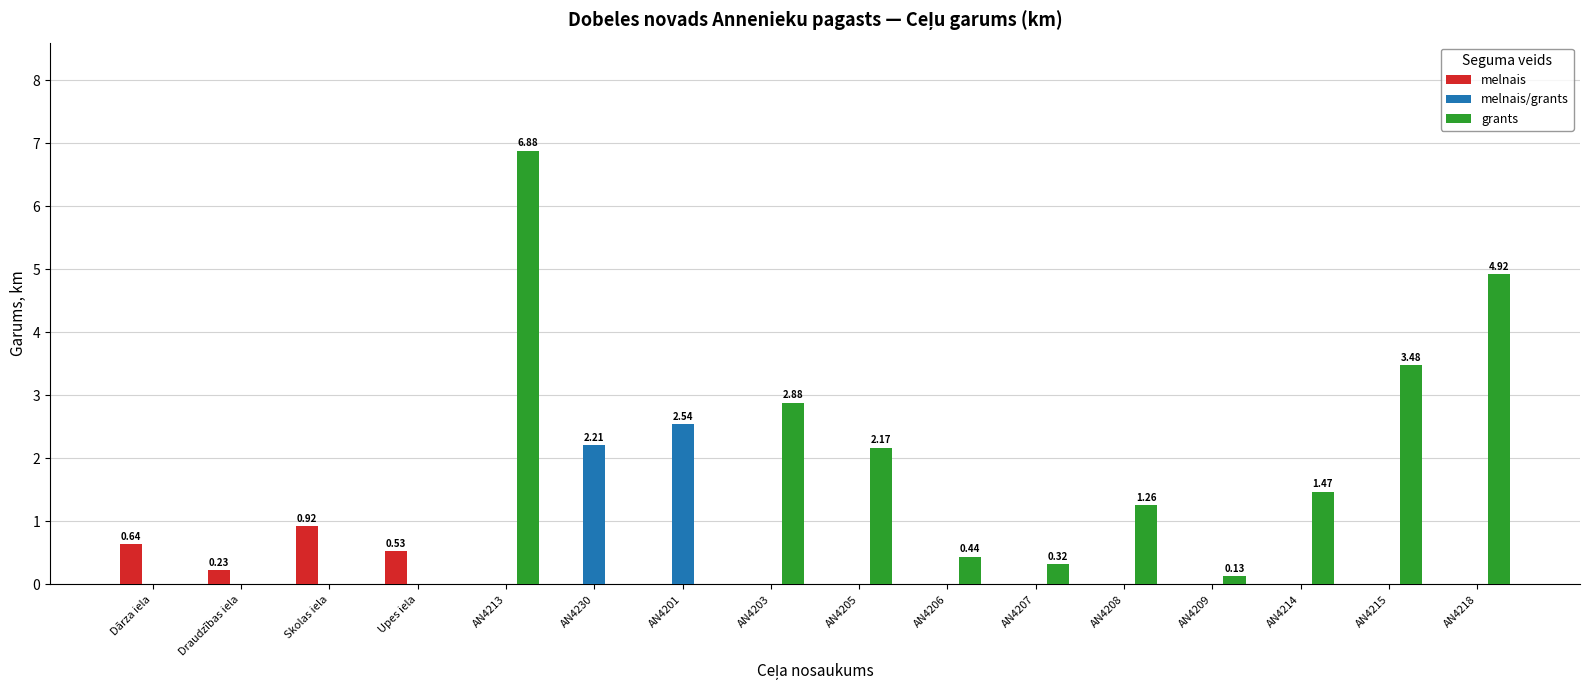

Between AN4206 and AN4208, which series saw the biggest shift?

grants